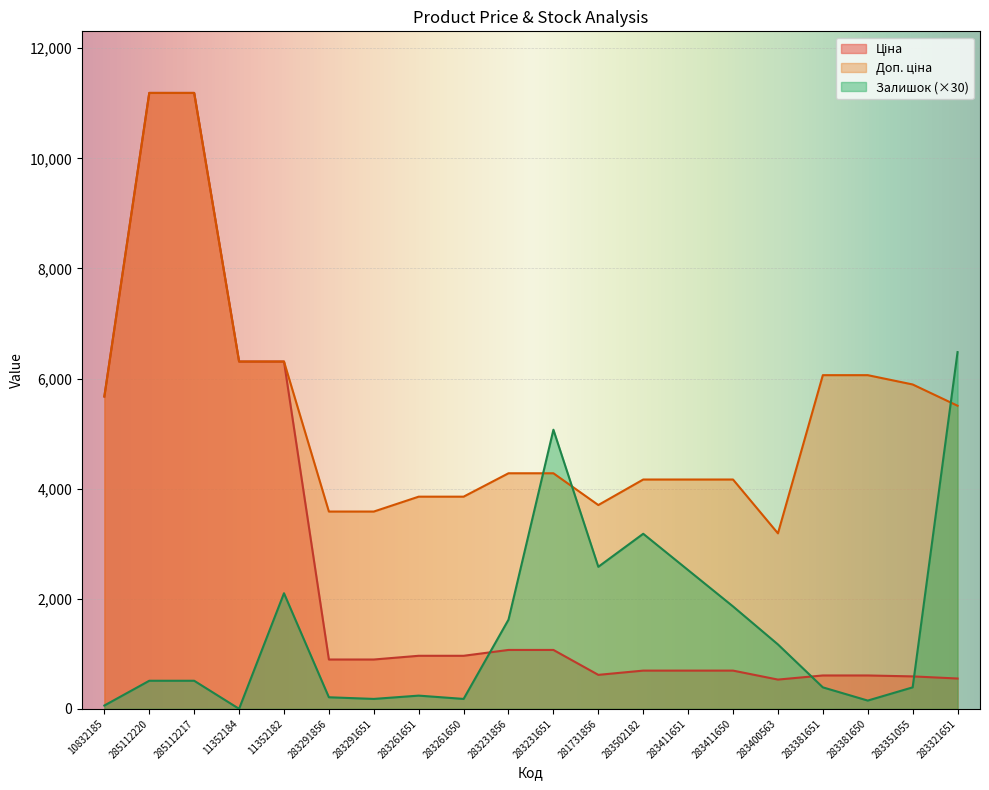

Between which two adjacent categories do Доп. ціна and Залишок first intersect?

283231856 and 283231651